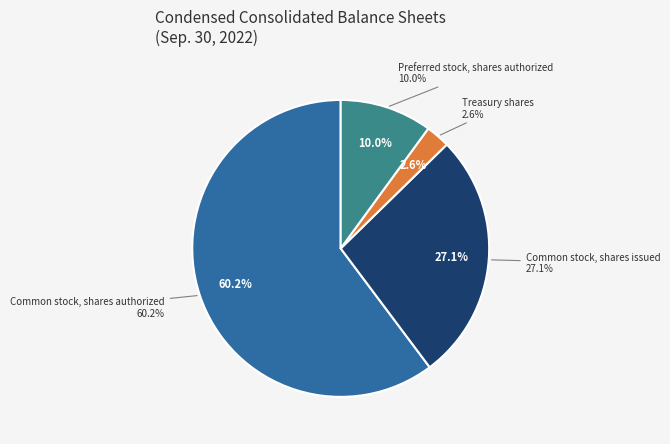

Rank the categories by value from lowest to highest.

Treasury shares, Preferred stock, shares authorized, Common stock, shares issued, Common stock, shares authorized